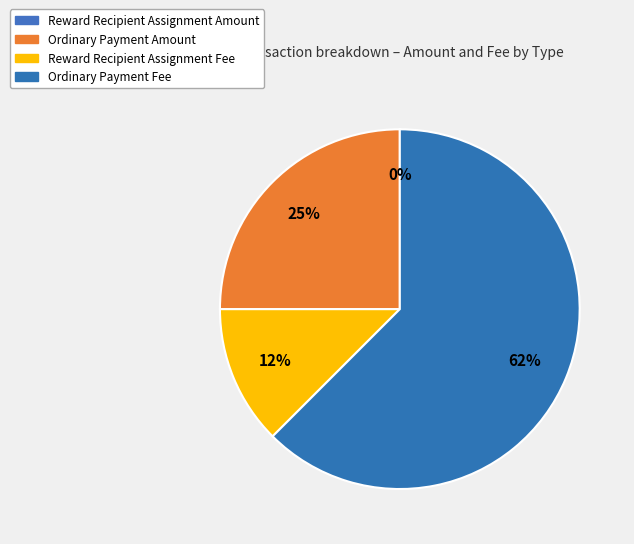

Which slice is the largest?

Ordinary Payment (Fee)